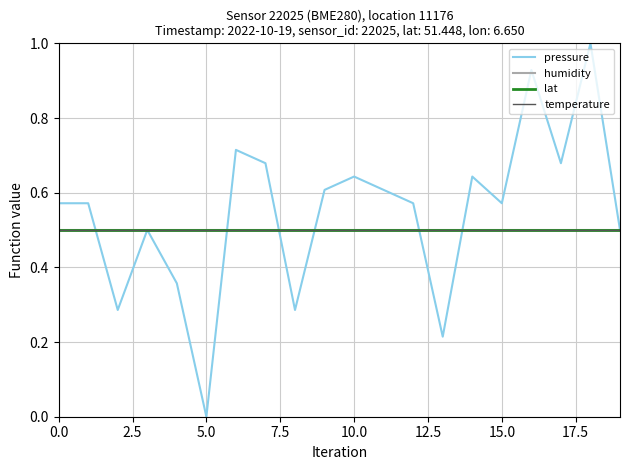

What is the difference between the second highest and second lowest values in the pressure series?

0.7